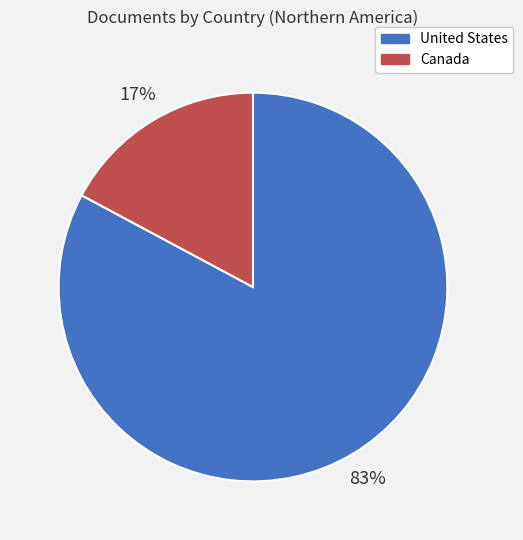

Is the sum of United States and Canada greater than half?

Yes